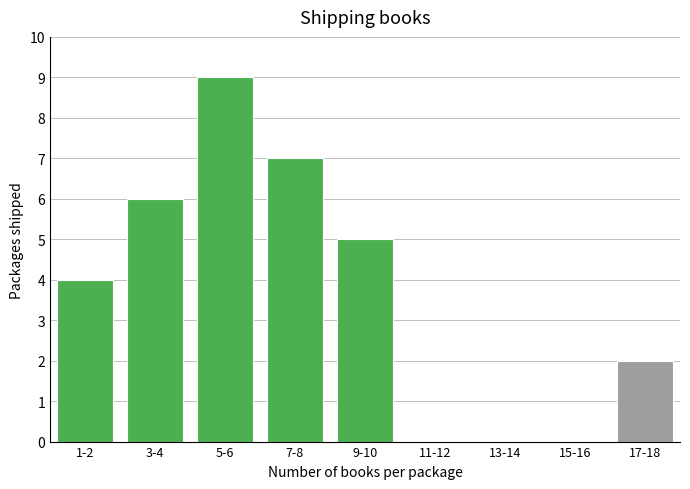

Reading right to left, transcribe all the data shown in this chart.

17-18=2	15-16=0	13-14=0	11-12=0	9-10=5	7-8=7	5-6=9	3-4=6	1-2=4